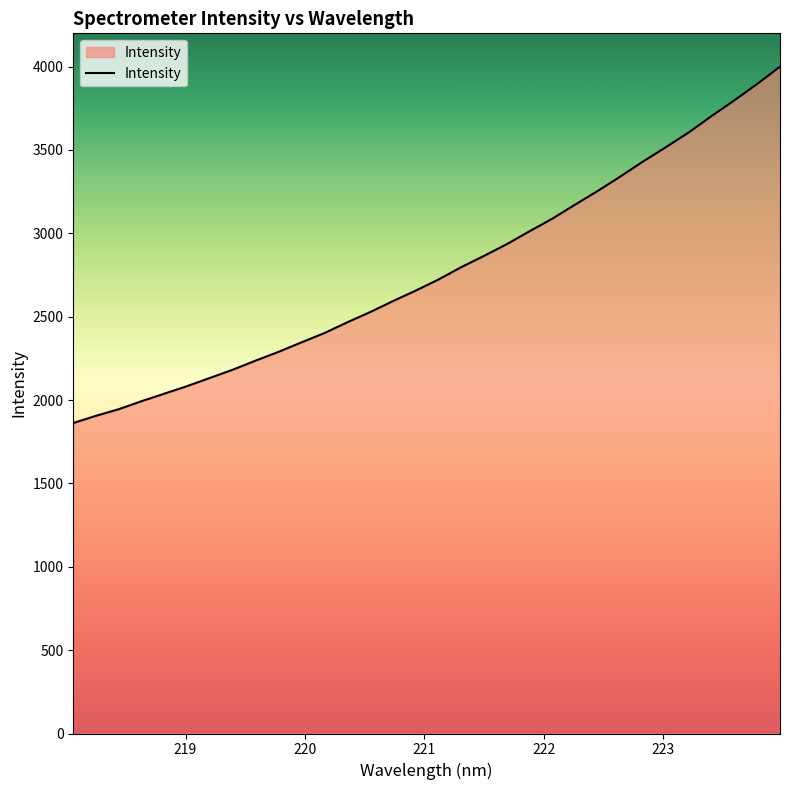

True or false: there are more than 2 points higher than both neighbors.

False